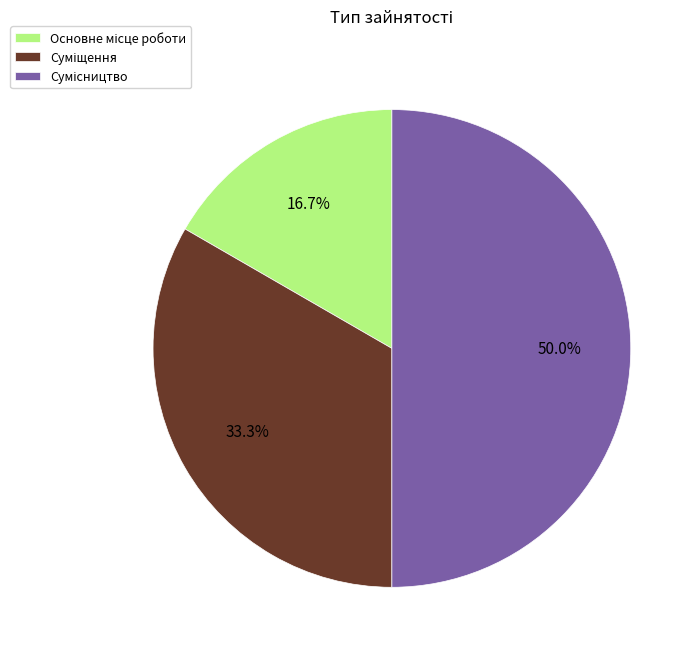

What is the change in value from Суміщення to Сумісництво?

+1